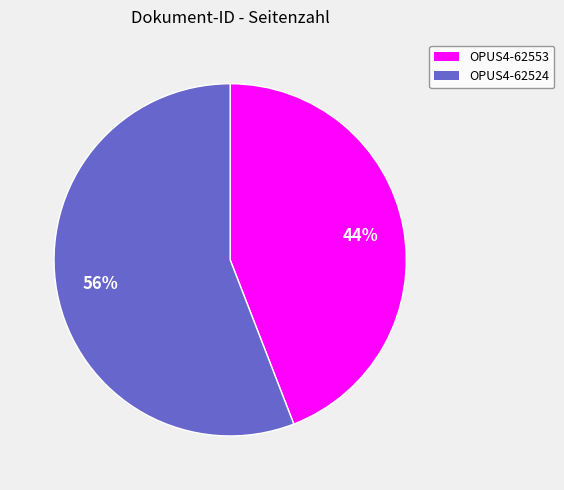

Is OPUS4-62553 the majority of the pie?

No